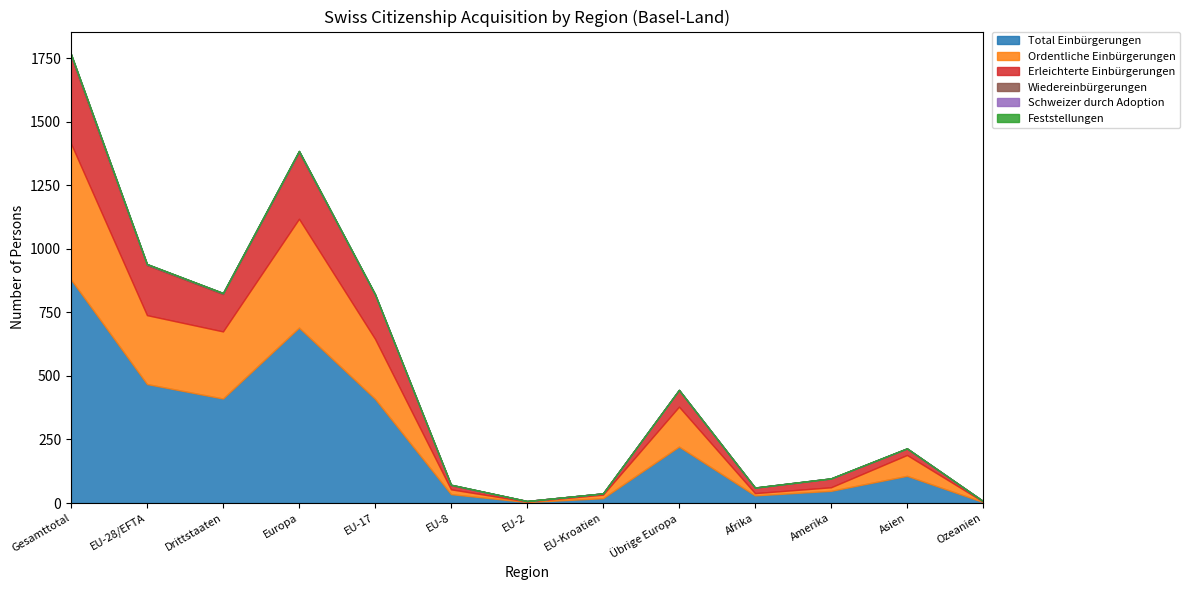

Is the value of Erleichterte Einbürgerungen at Europa greater than the value of Wiedereinbürgerungen at EU-28/EFTA?

Yes